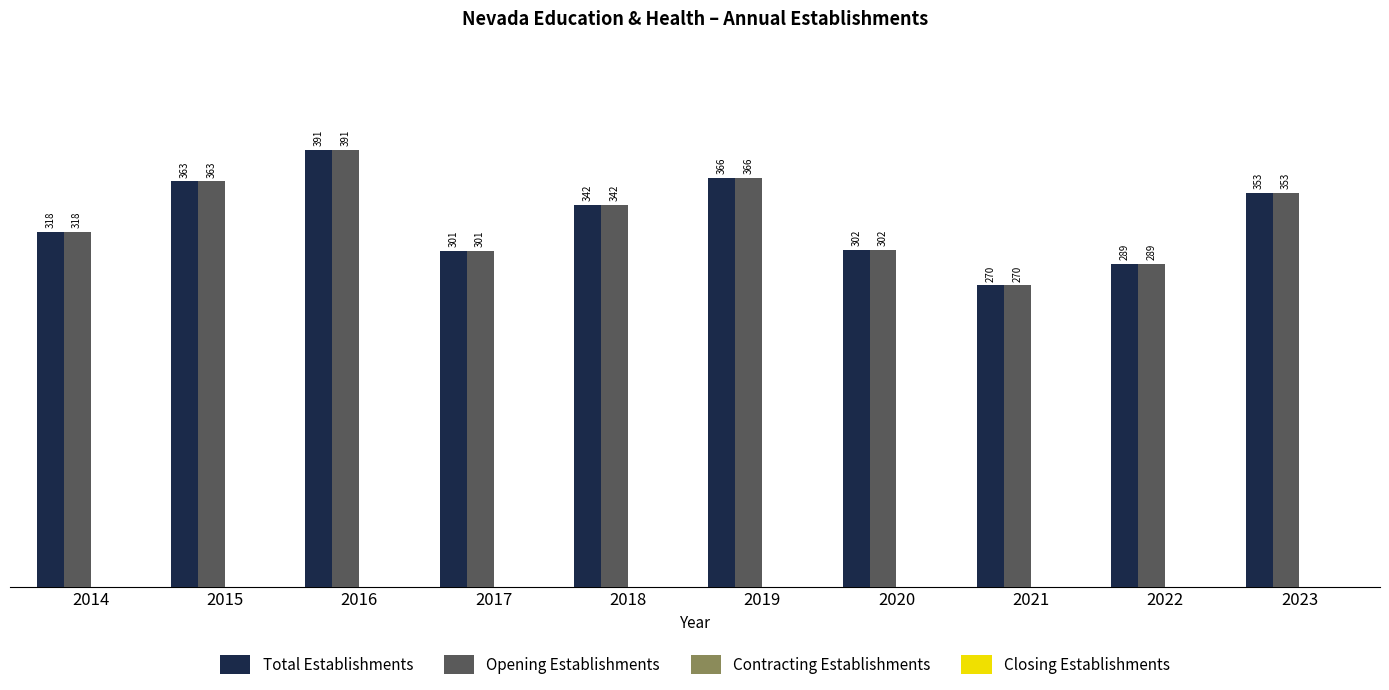

The value of Opening Establishments at 2014 is 92. True or false?

False